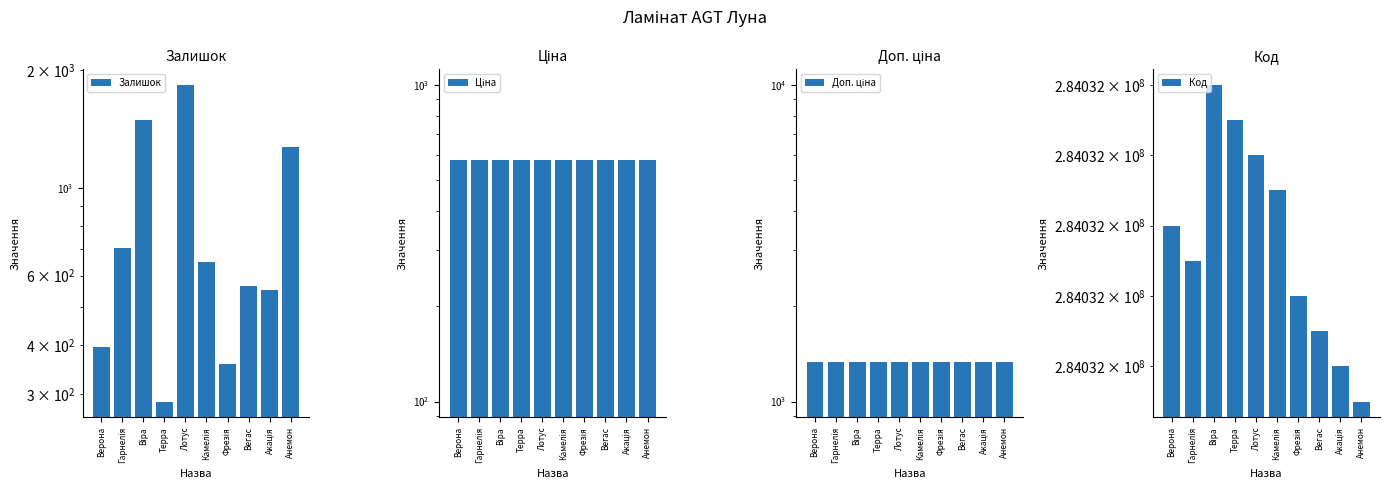

What is the sum of all Ціна values?

5803.9